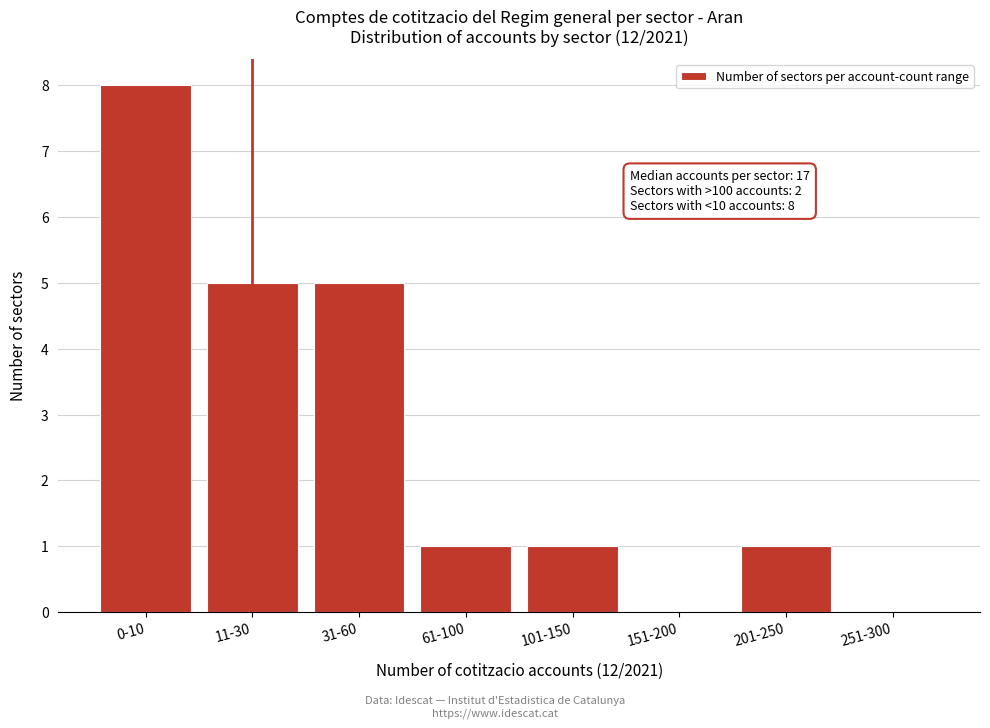

Reading left to right, what are all the values shown in this chart?

0-10=8	11-30=5	31-60=5	61-100=1	101-150=1	151-200=0	201-250=1	251-300=0